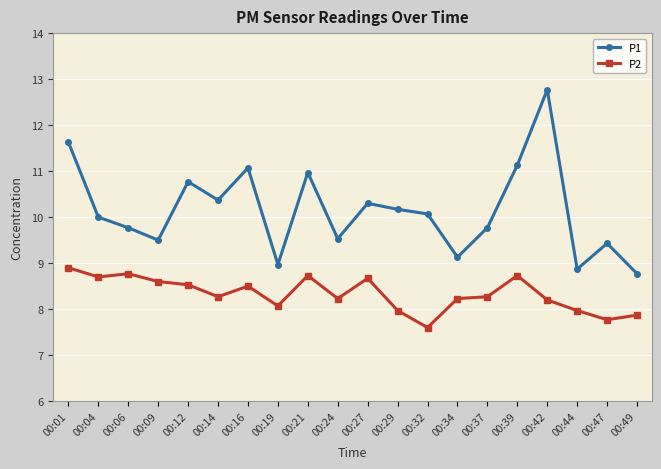

True or false: P1 and P2 intersect in this chart.

False